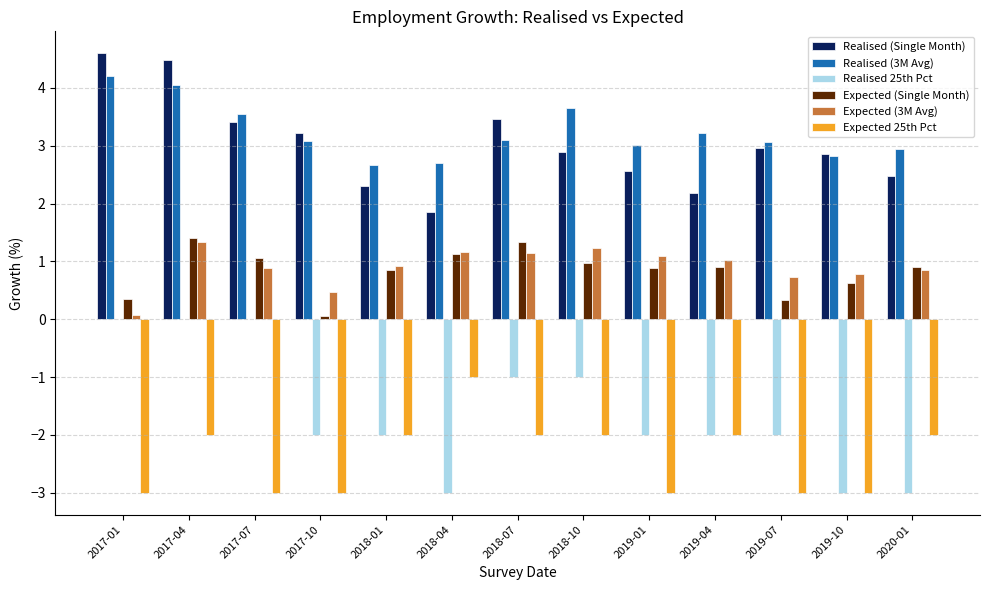

What is the maximum value shown in the chart?

4.6